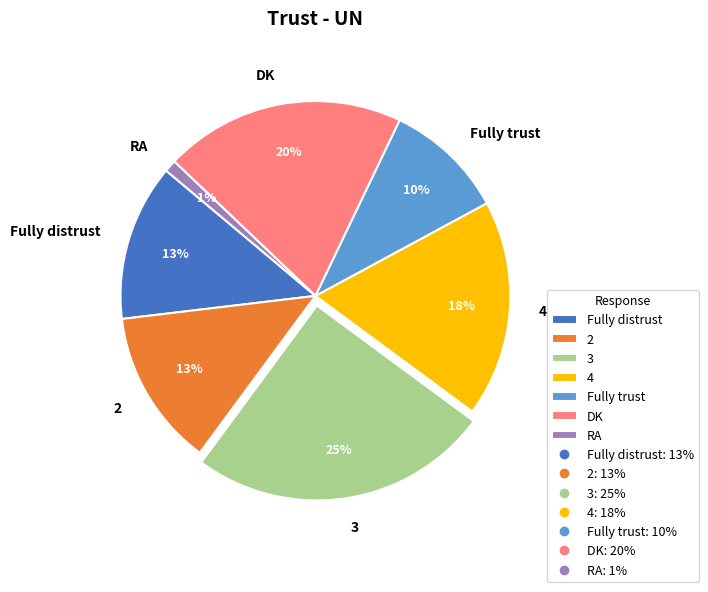

Between DK and 4, which is larger?

DK